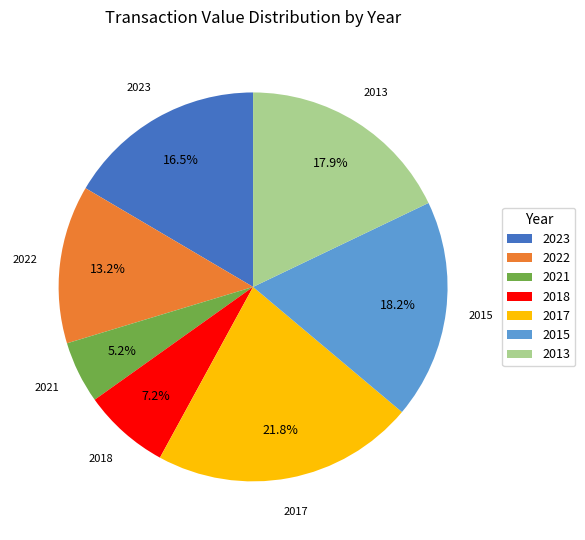

How much of the chart is everything except 2013?

82.1%